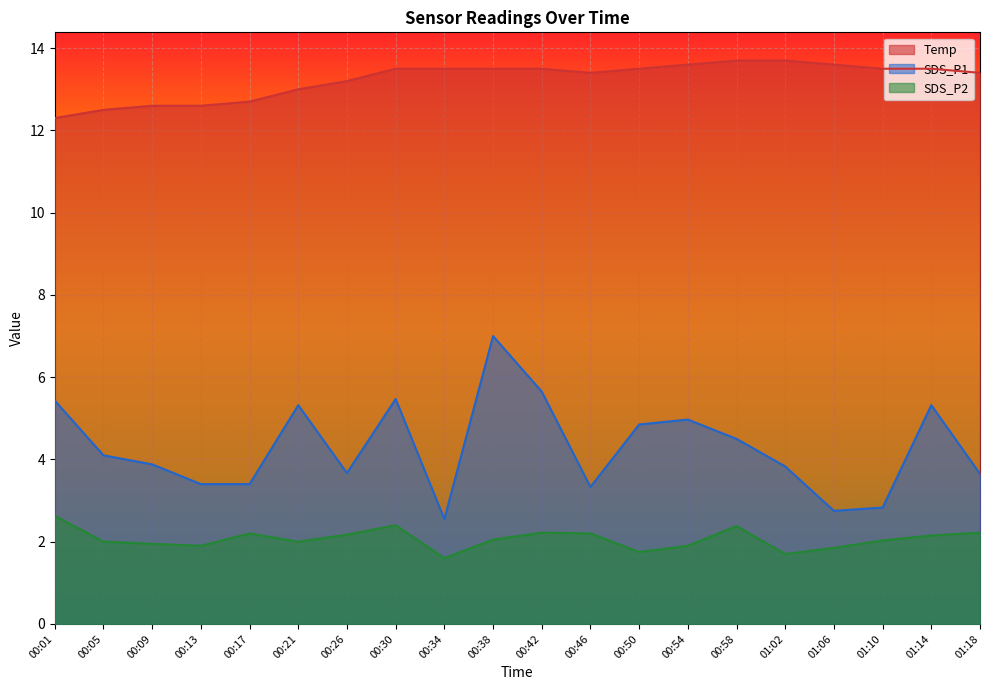

What is the sum of the Temp values at 01:14 and 00:21?

26.5